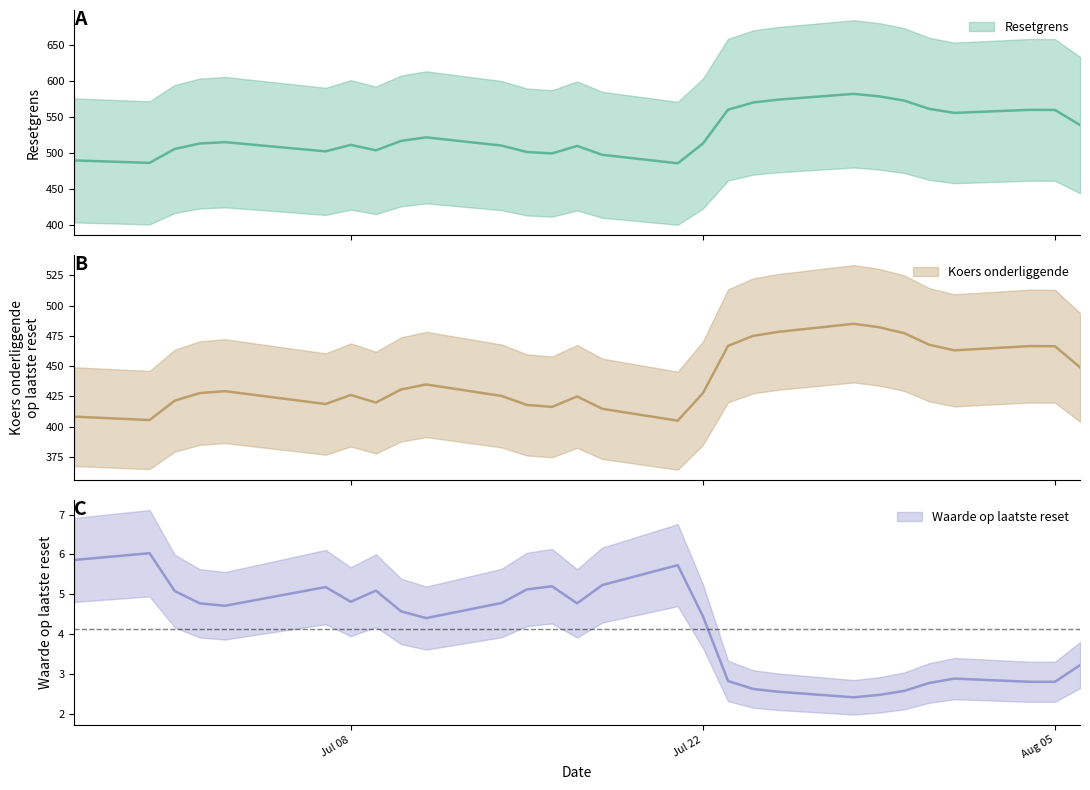

Where is the first local maximum for Koers onderliggende op laatste reset?

2025-07-03